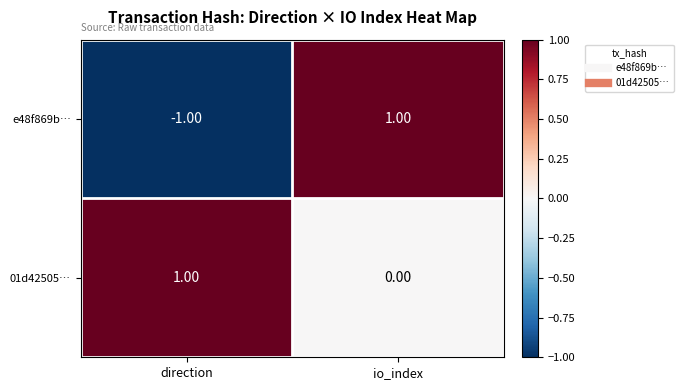

Which series has the widest spread of values?

e48f869b…